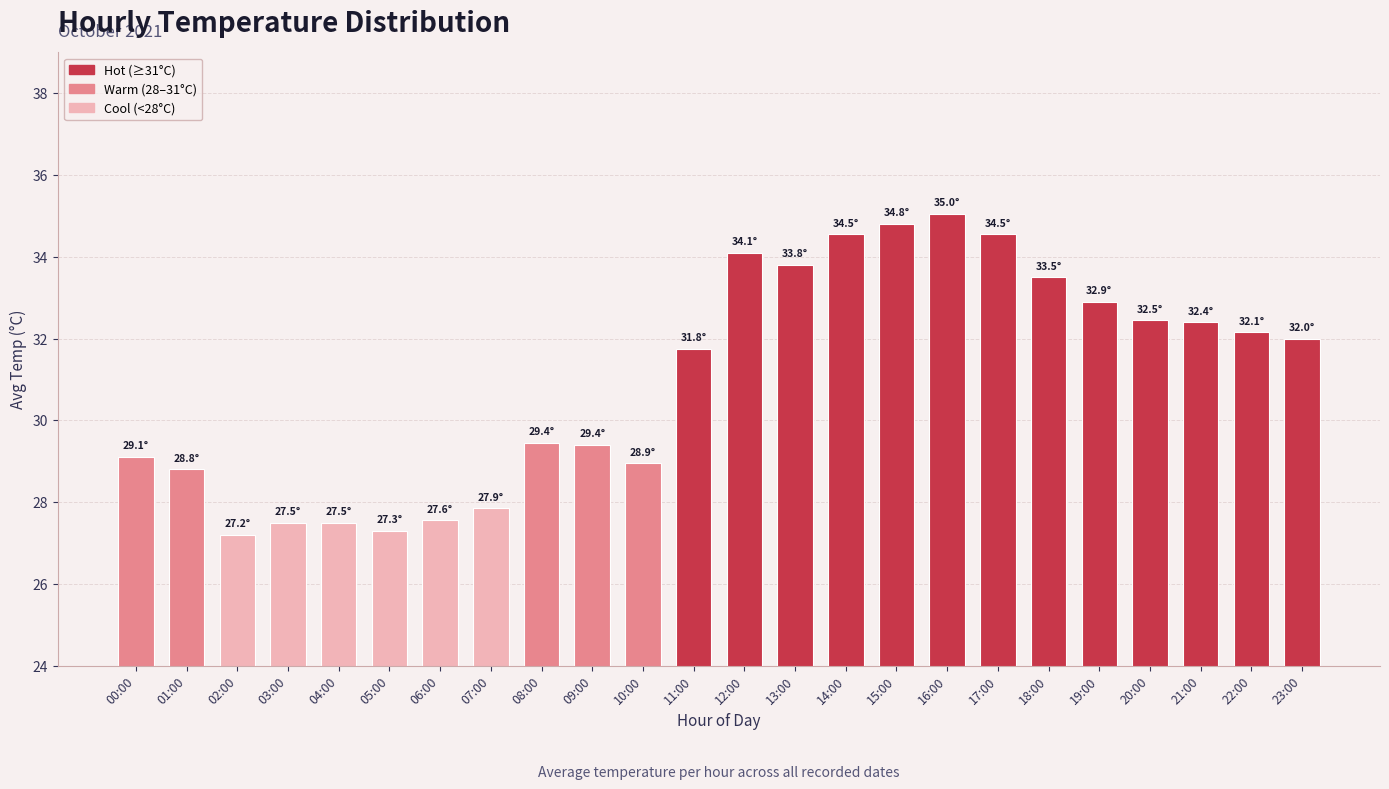

What is the label of the 23rd bar from the left?

22:00